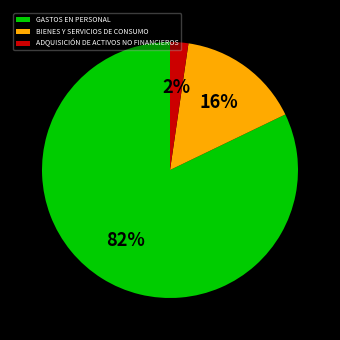

To the nearest percent, what is the average slice percentage?

33%